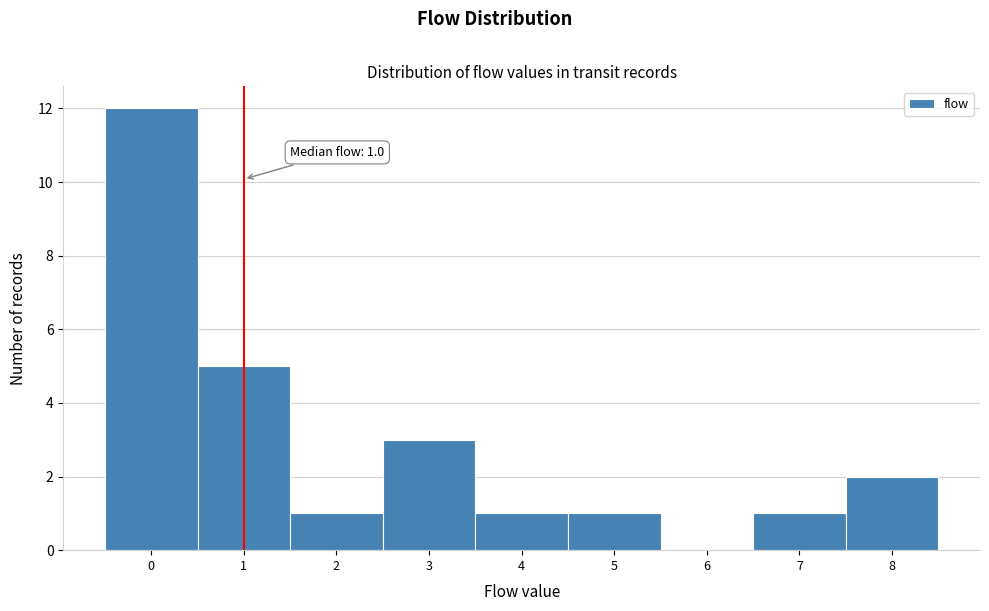

Over which range of the x-axis is the bar tallest?

-0.5 to 0.5